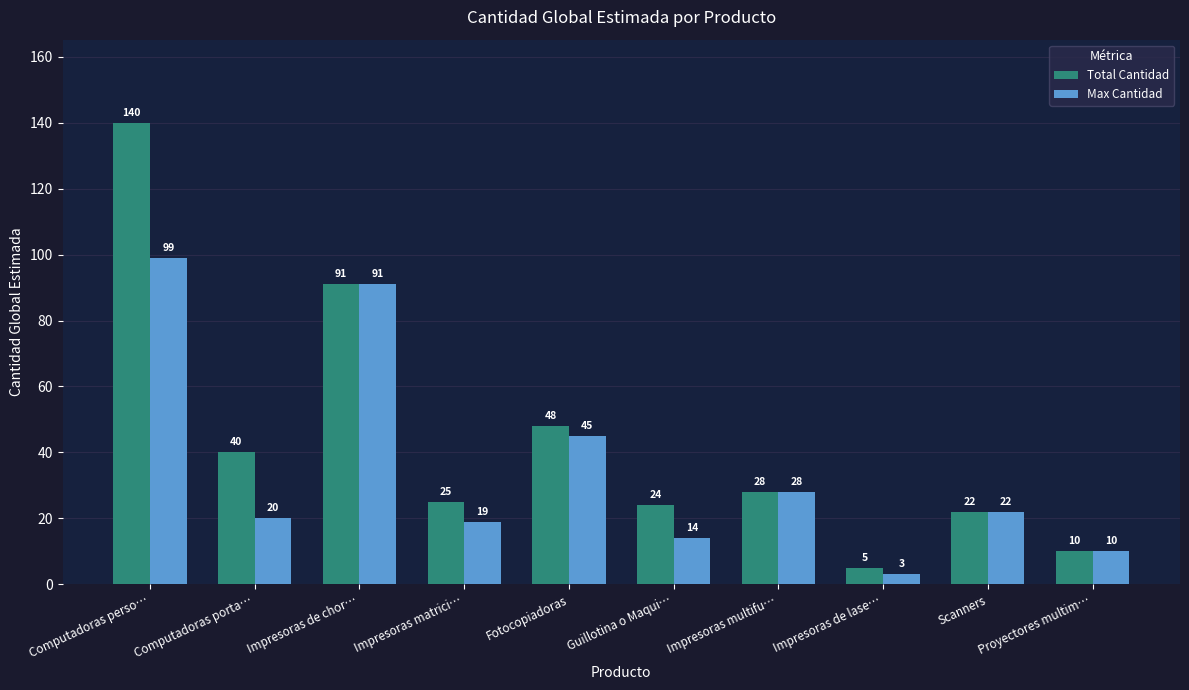

How many series are shown in this chart?

2